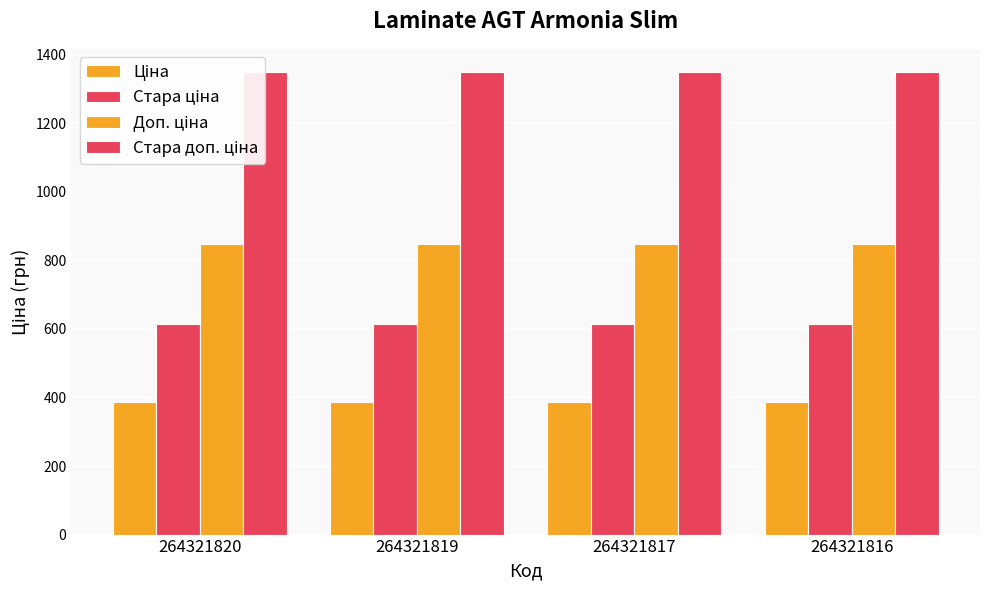

What is the spread (max minus min) of values at 264321816?

962.9